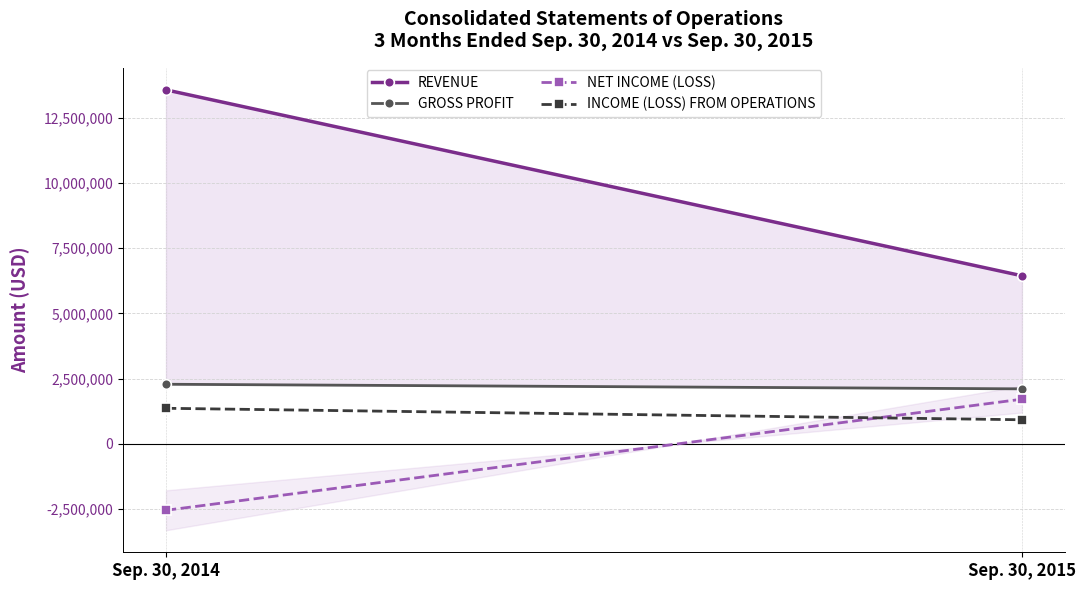

At which label does GROSS PROFIT reach its minimum?

Sep. 30, 2015